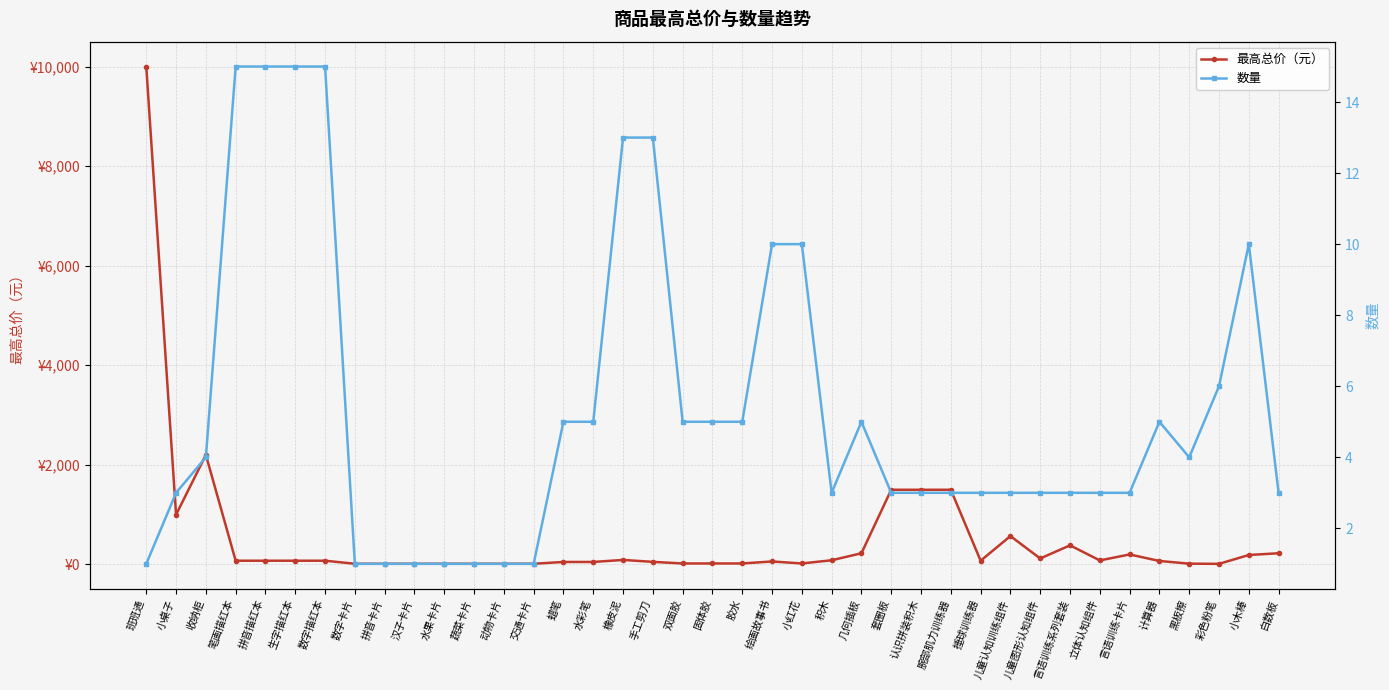

What is the difference between the maximum and second lowest values in the 数量 series?

14